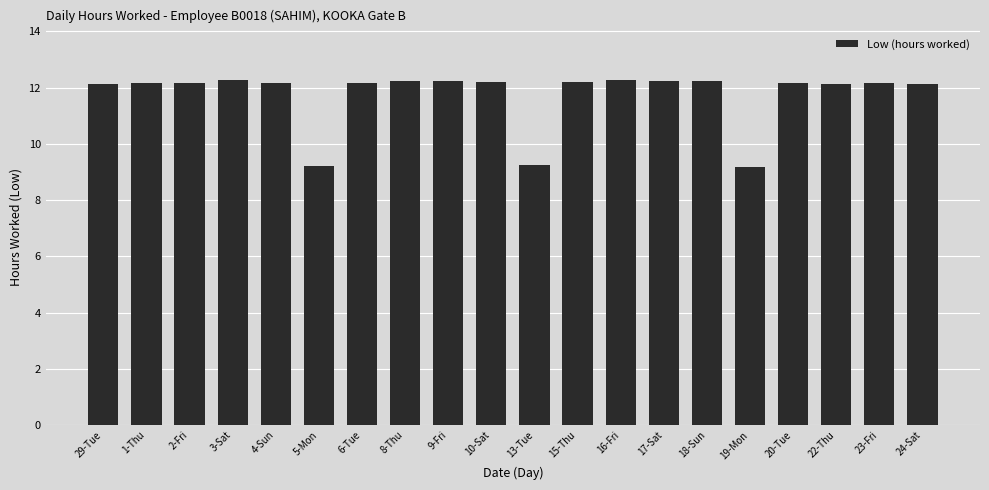

Approximately how many times larger is the value at 15-Thu compared to 23-Fri?

1.0